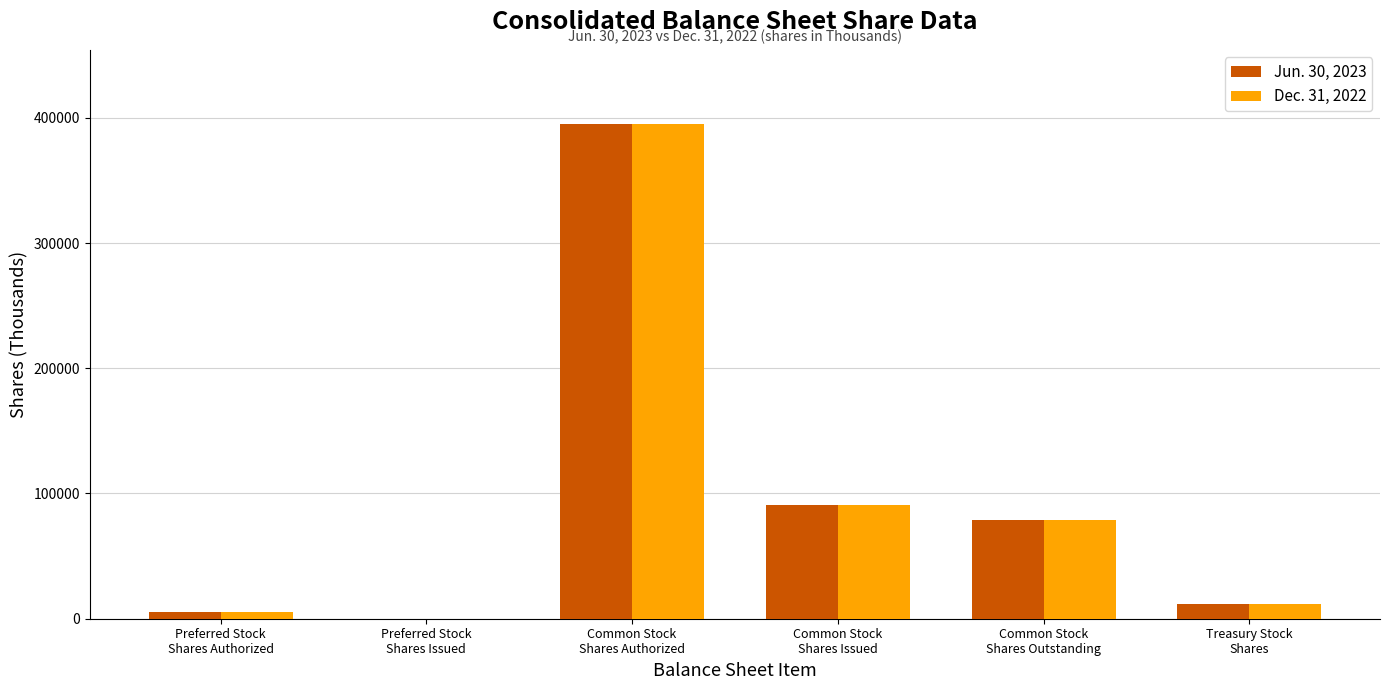

The value of Jun. 30, 2023 at Common Stock
Shares Authorized is 395000. True or false?

True